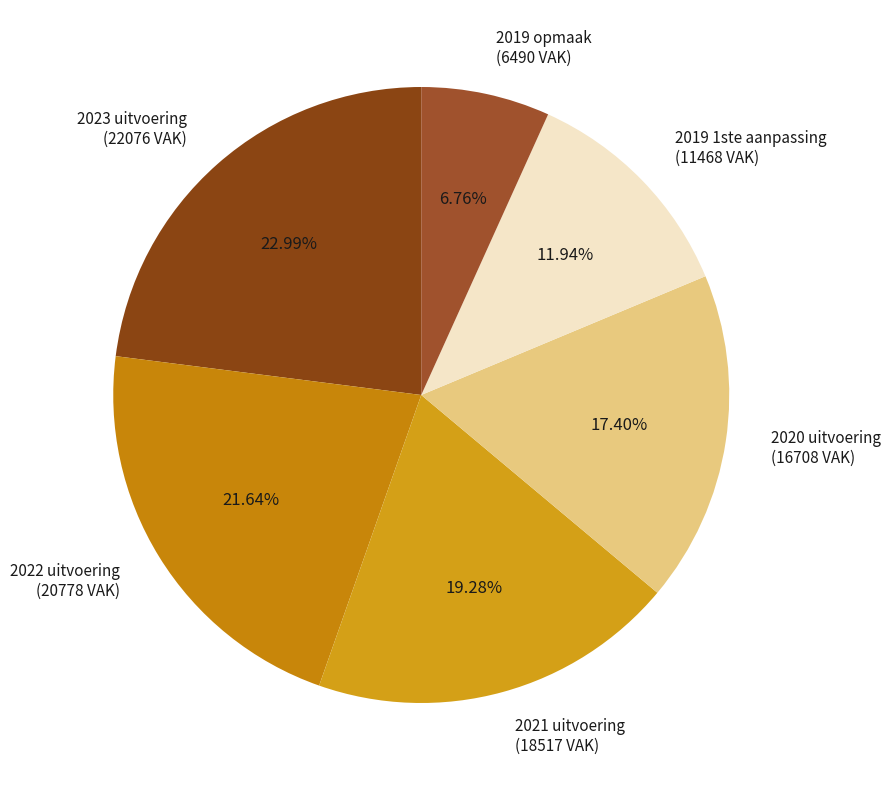

How many slices are in this pie chart?

6